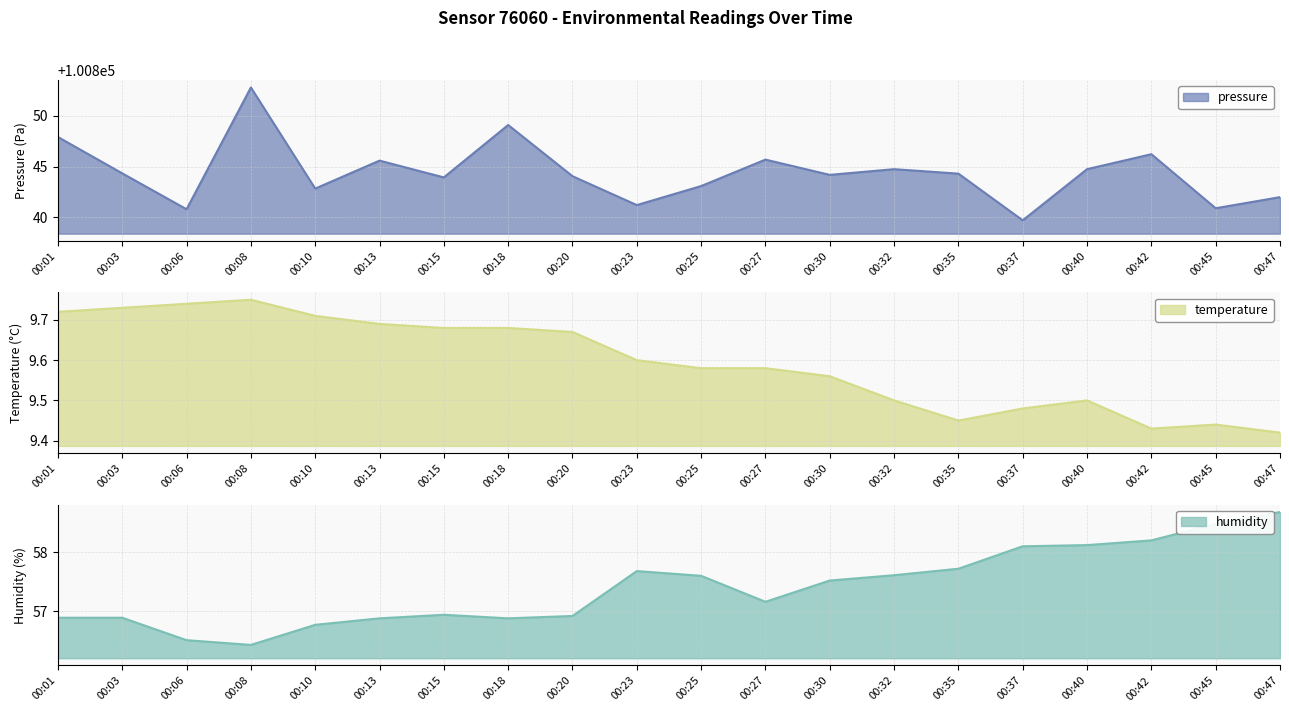

What is the difference between the maximum and minimum values in the humidity series?

2.2